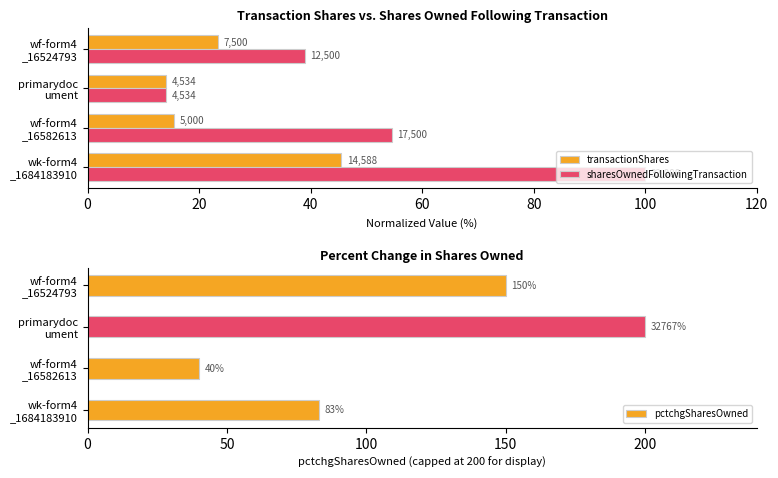

What is the average value of the pctchgSharesOwned series?

118